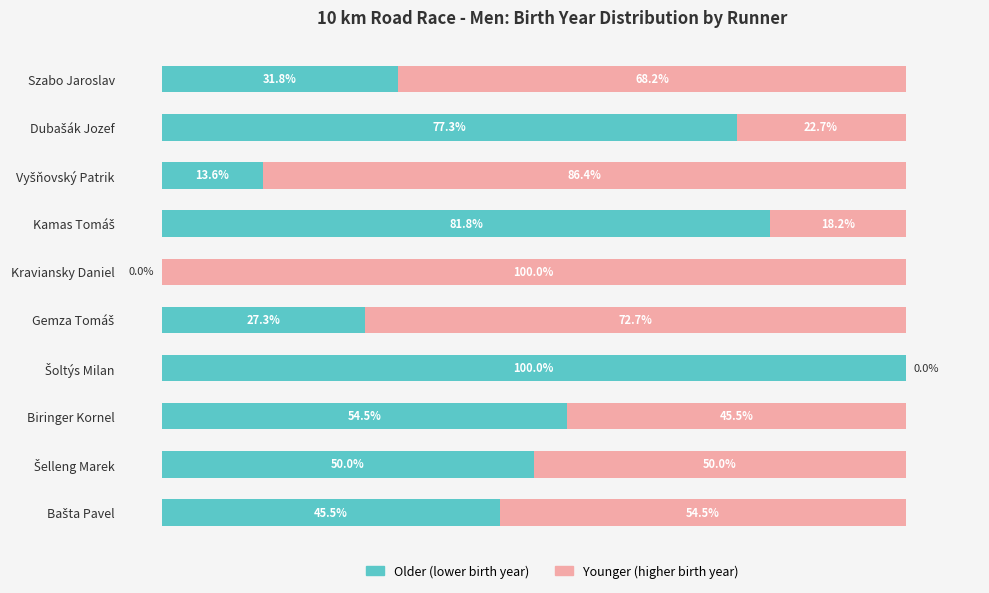

Rank the series by their average value, from lowest to highest.

Older (lower birth year), Younger (higher birth year)